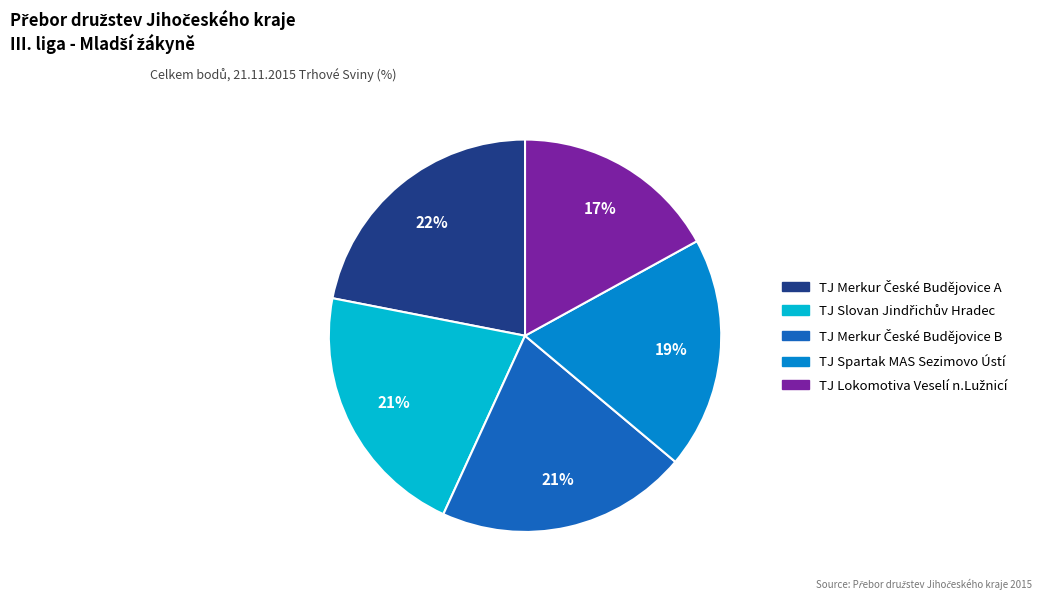

To the nearest percent, what portion does TJ Spartak MAS Sezimovo Ústí represent?

19%